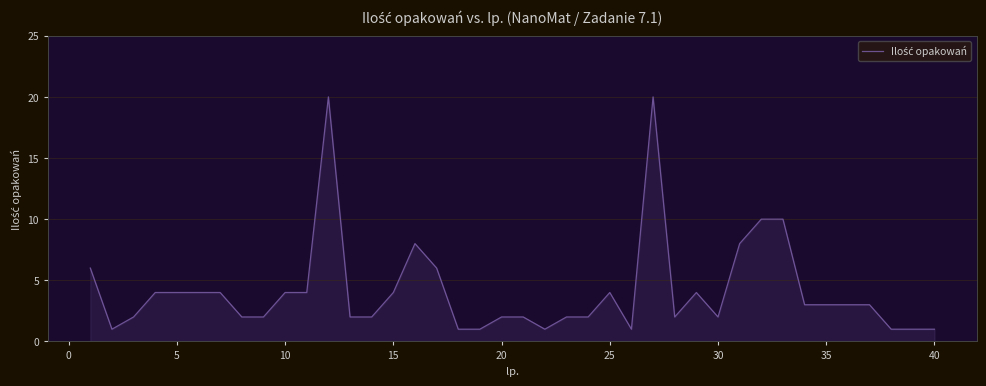

How many lines are shown in the chart?

1